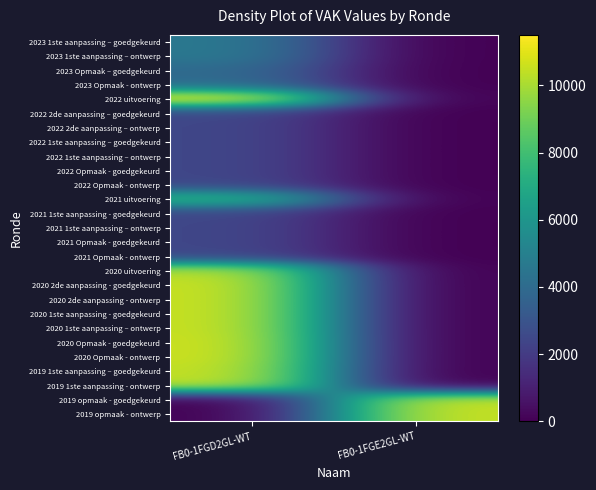

Reading left to right, extract all data points from this chart.

2023 1ste aanpassing – goedgekeurd: FB0-1FGD2GL-WT=4651	FB0-1FGE2GL-WT=0
2023 1ste aanpassing – ontwerp: FB0-1FGD2GL-WT=4651	FB0-1FGE2GL-WT=0
2023 Opmaak – goedgekeurd: FB0-1FGD2GL-WT=4033	FB0-1FGE2GL-WT=0
2023 Opmaak - ontwerp: FB0-1FGD2GL-WT=4033	FB0-1FGE2GL-WT=0
2022 uitvoering: FB0-1FGD2GL-WT=11507	FB0-1FGE2GL-WT=0
2022 2de aanpassing – goedgekeurd: FB0-1FGD2GL-WT=2476	FB0-1FGE2GL-WT=0
2022 2de aanpassing – ontwerp: FB0-1FGD2GL-WT=2476	FB0-1FGE2GL-WT=0
2022 1ste aanpassing – goedgekeurd: FB0-1FGD2GL-WT=2476	FB0-1FGE2GL-WT=0
2022 1ste aanpassing – ontwerp: FB0-1FGD2GL-WT=2476	FB0-1FGE2GL-WT=0
2022 Opmaak - goedgekeurd: FB0-1FGD2GL-WT=2476	FB0-1FGE2GL-WT=0
2022 Opmaak - ontwerp: FB0-1FGD2GL-WT=2476	FB0-1FGE2GL-WT=0
2021 uitvoering: FB0-1FGD2GL-WT=7688	FB0-1FGE2GL-WT=0
2021 1ste aanpassing - goedgekeurd: FB0-1FGD2GL-WT=2476	FB0-1FGE2GL-WT=0
2021 1ste aanpassing – ontwerp: FB0-1FGD2GL-WT=2476	FB0-1FGE2GL-WT=0
2021 Opmaak - goedgekeurd: FB0-1FGD2GL-WT=2476	FB0-1FGE2GL-WT=0
2021 Opmaak - ontwerp: FB0-1FGD2GL-WT=2476	FB0-1FGE2GL-WT=0
2020 uitvoering: FB0-1FGD2GL-WT=10320	FB0-1FGE2GL-WT=0
2020 2de aanpassing - goedgekeurd: FB0-1FGD2GL-WT=10644	FB0-1FGE2GL-WT=0
2020 2de aanpassing - ontwerp: FB0-1FGD2GL-WT=10644	FB0-1FGE2GL-WT=0
2020 1ste aanpassing - goedgekeurd: FB0-1FGD2GL-WT=10644	FB0-1FGE2GL-WT=0
2020 1ste aanpassing – ontwerp: FB0-1FGD2GL-WT=10644	FB0-1FGE2GL-WT=0
2020 Opmaak - goedgekeurd: FB0-1FGD2GL-WT=10718	FB0-1FGE2GL-WT=0
2020 Opmaak - ontwerp: FB0-1FGD2GL-WT=10718	FB0-1FGE2GL-WT=0
2019 1ste aanpassing – goedgekeurd: FB0-1FGD2GL-WT=10560	FB0-1FGE2GL-WT=0
2019 1ste aanpassing - ontwerp: FB0-1FGD2GL-WT=10560	FB0-1FGE2GL-WT=0
2019 opmaak - goedgekeurd: FB0-1FGD2GL-WT=0	FB0-1FGE2GL-WT=10580
2019 opmaak - ontwerp: FB0-1FGD2GL-WT=0	FB0-1FGE2GL-WT=10580